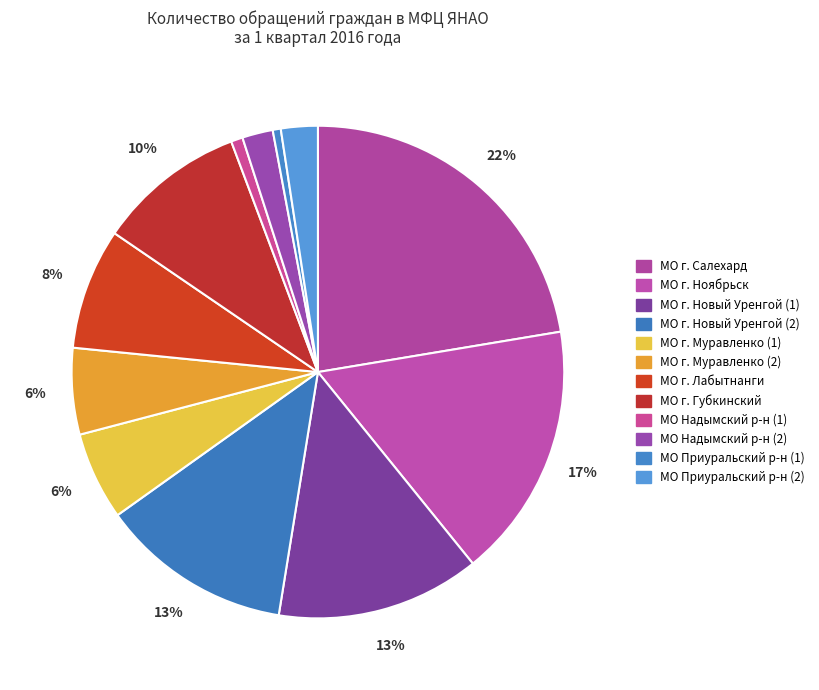

Which category has the smallest portion of the pie?

МО Приуральский район (1)